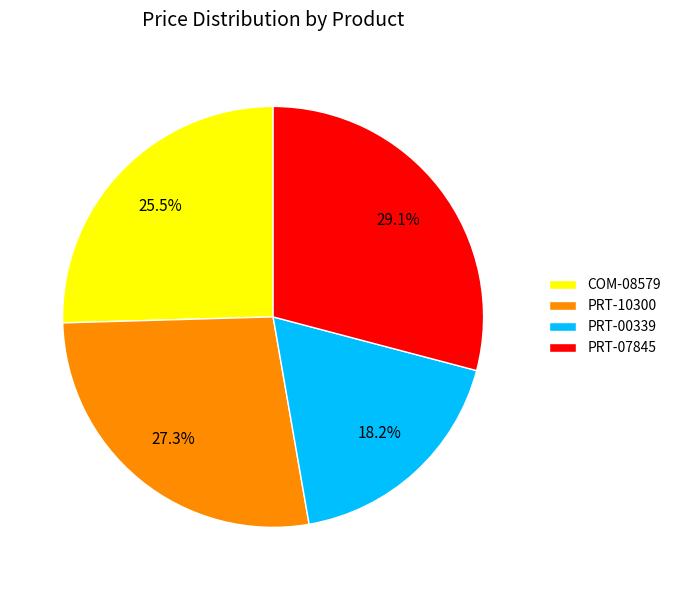

To the nearest percent, what is the difference between the largest and smallest slice percentages?

11%